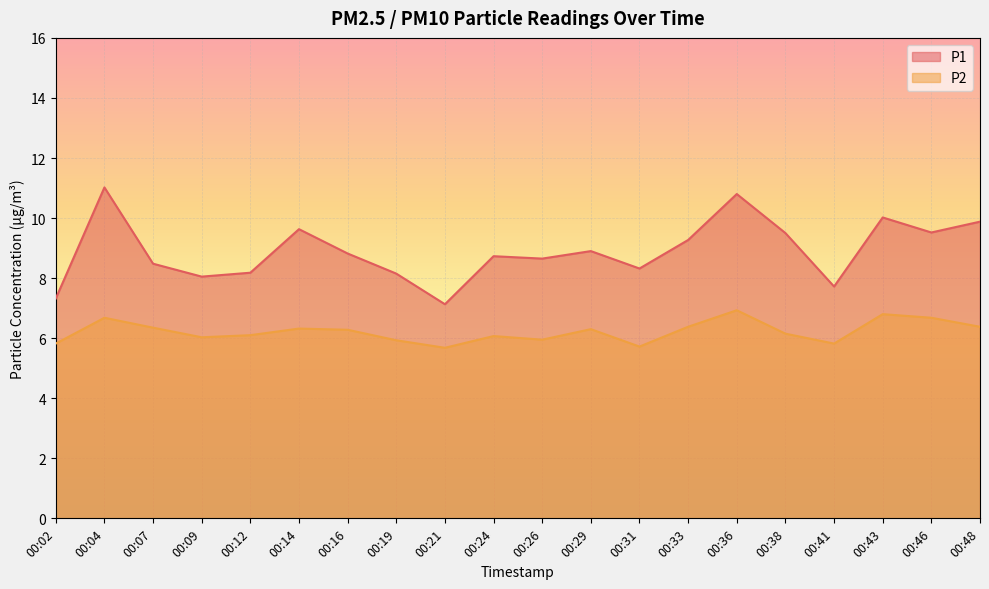

Which has a higher value, 00:29 or 00:31?

00:29